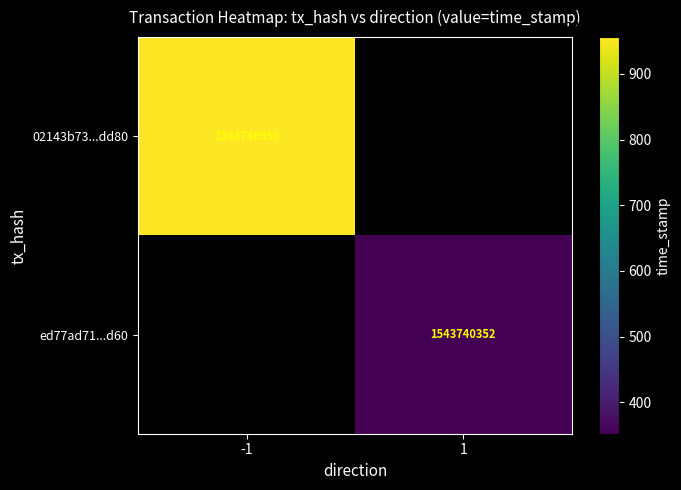

Reading right to left, list all the values displayed in this chart.

02143b73a05a2b5814551f7be12063022c9dd80: direction_1=0	direction_-1=1543740956
ed77ad71a11e55961973fc179a706e1e509f8d6: direction_1=1543740352	direction_-1=0